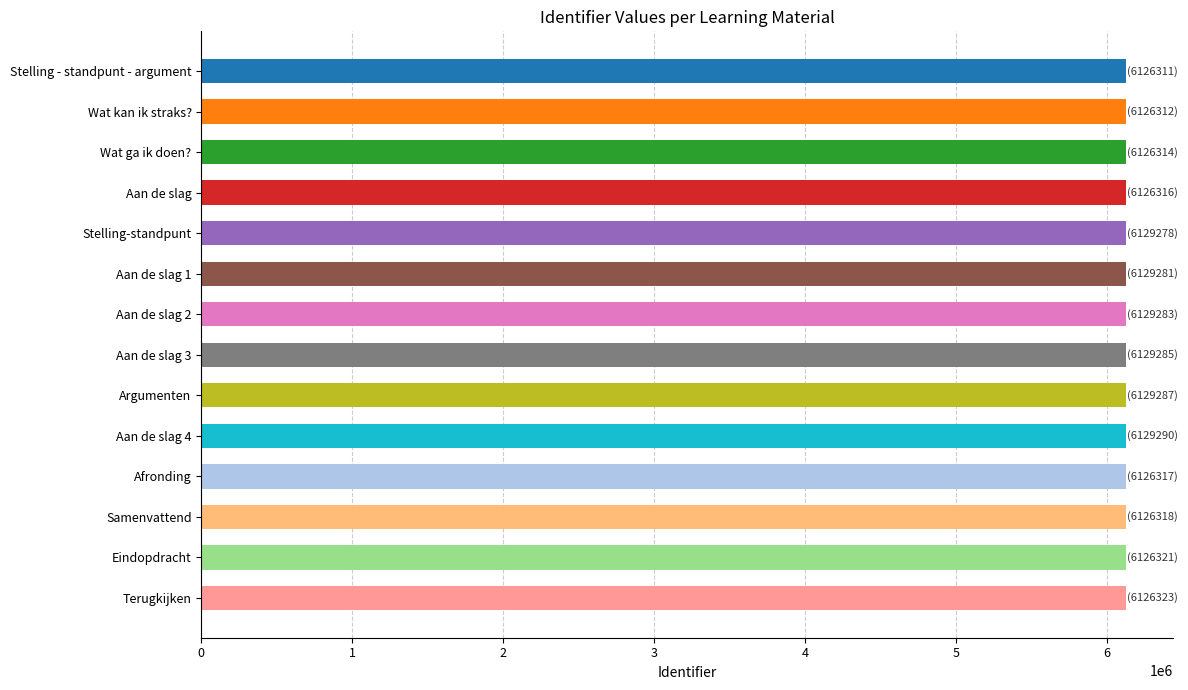

Does the chart contain stacked bars?

No